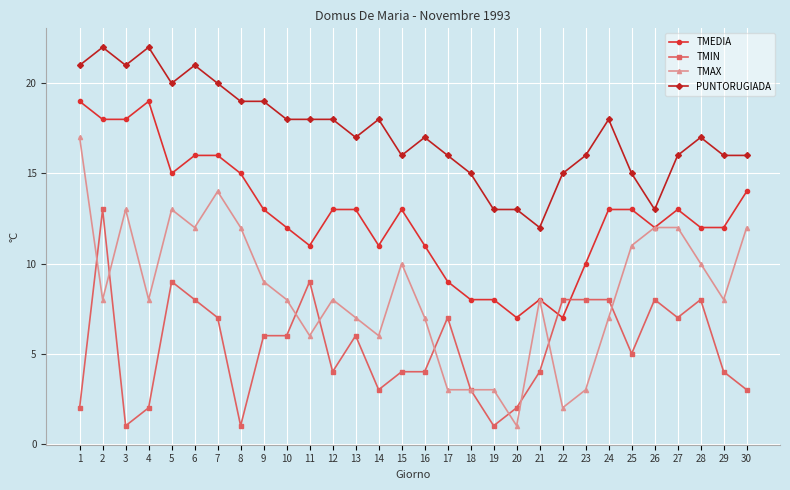

Between 2 and 13, which series saw the biggest shift?

TMIN